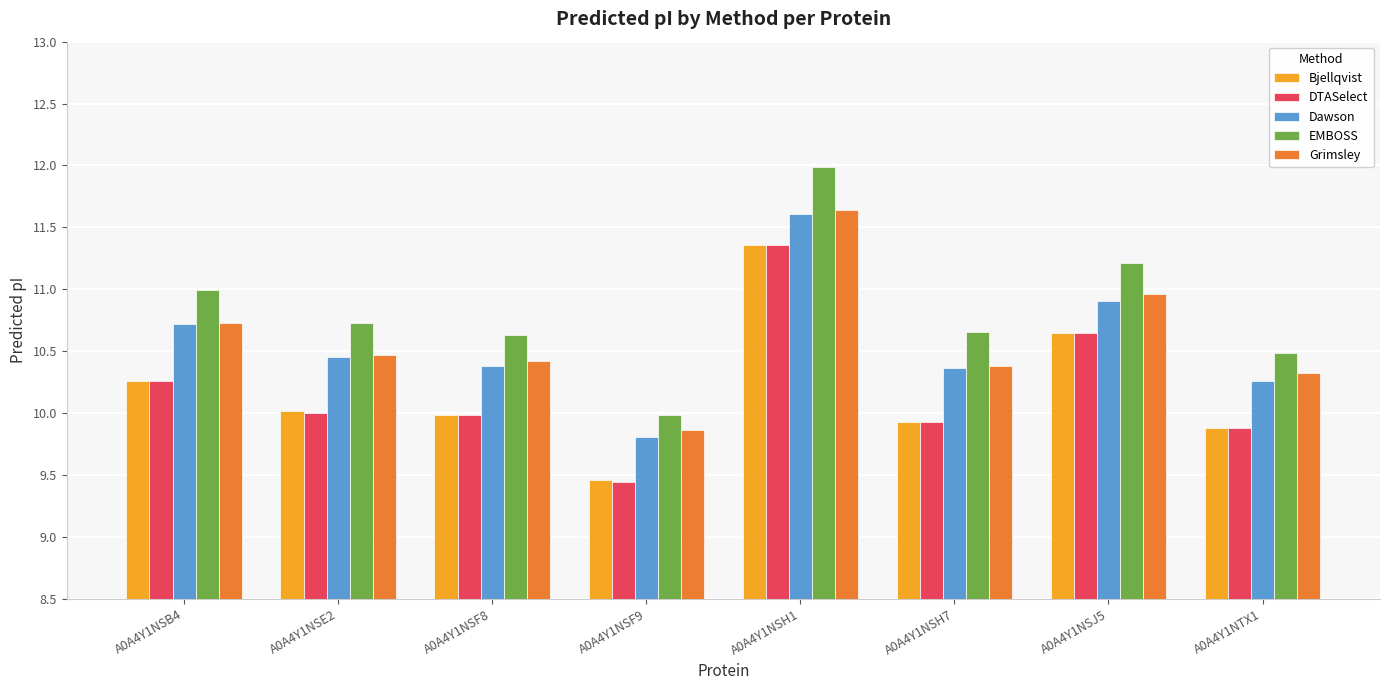

What is the total value across all series at A0A4Y1NSB4?

53.0